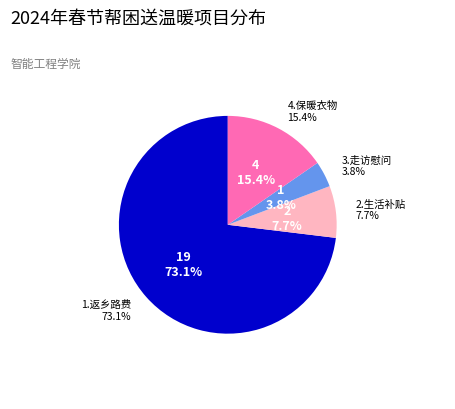

Is 2.生活补贴 the majority of the pie?

No